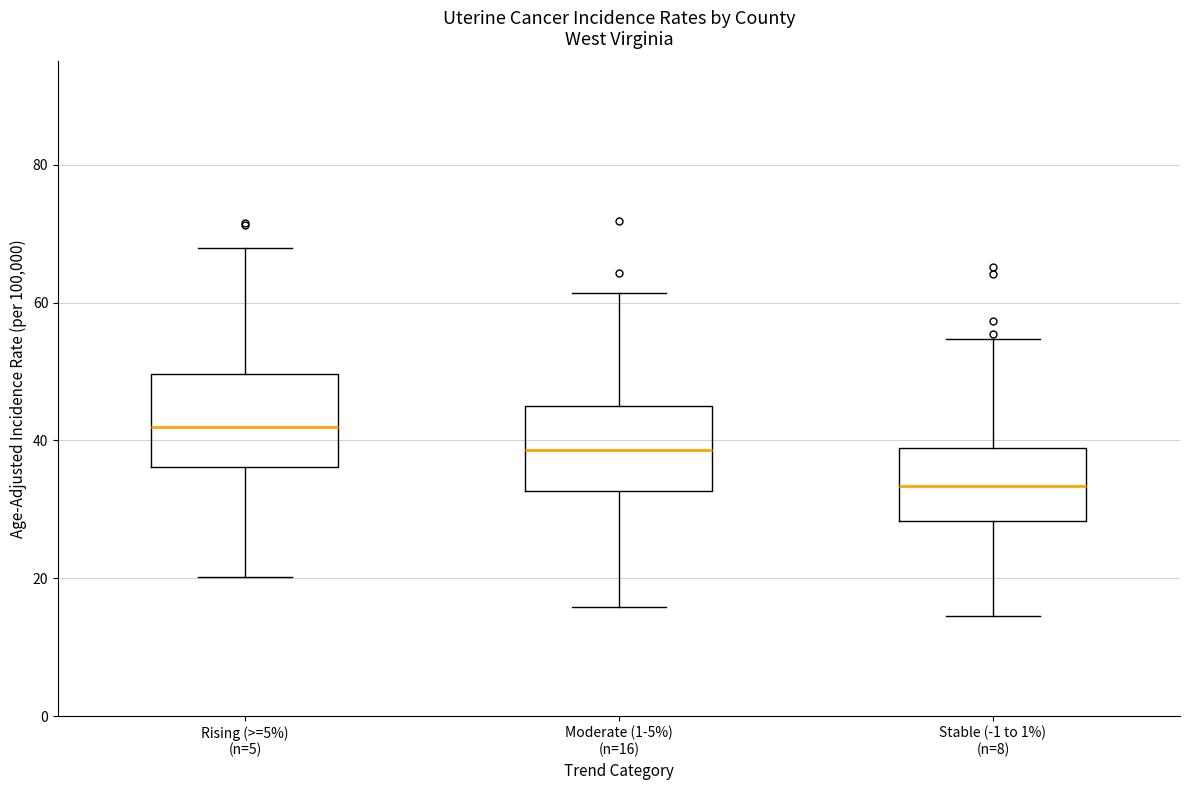

Reading left to right, read every box against the y-axis: the position of its median line, the range the box covers, and the ends of its whiskers. The values are not printed on the chart, so give them approximately, as read against the axis.

Rising (>=5%) (n=5): median 42, box 36 to 50, whiskers 20 to 68
Moderate (1-5%) (n=16): median 38, box 32 to 44, whiskers 16 to 62
Stable (-1 to 1%) (n=8): median 34, box 28 to 38, whiskers 14 to 54